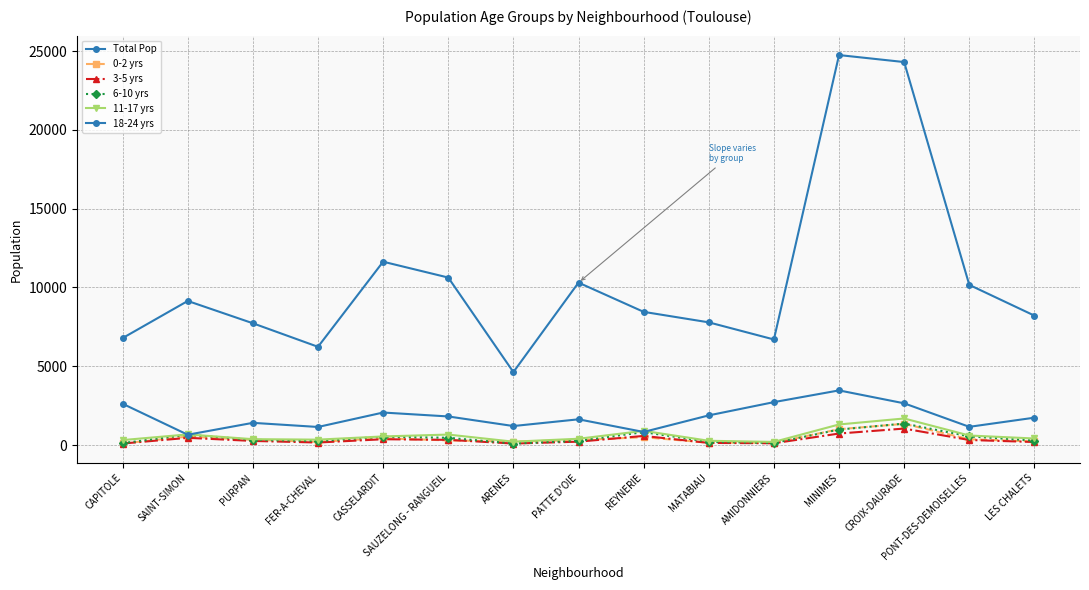

How many data points does each series have?

15